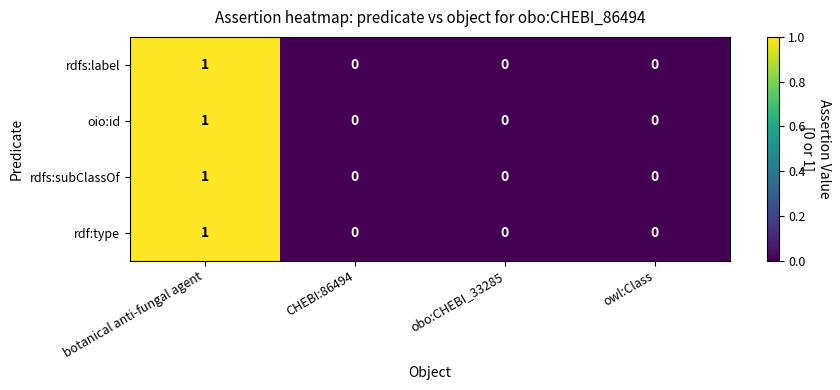

True or false: oio:id has a value of 2 at botanical anti-fungal agent.

False